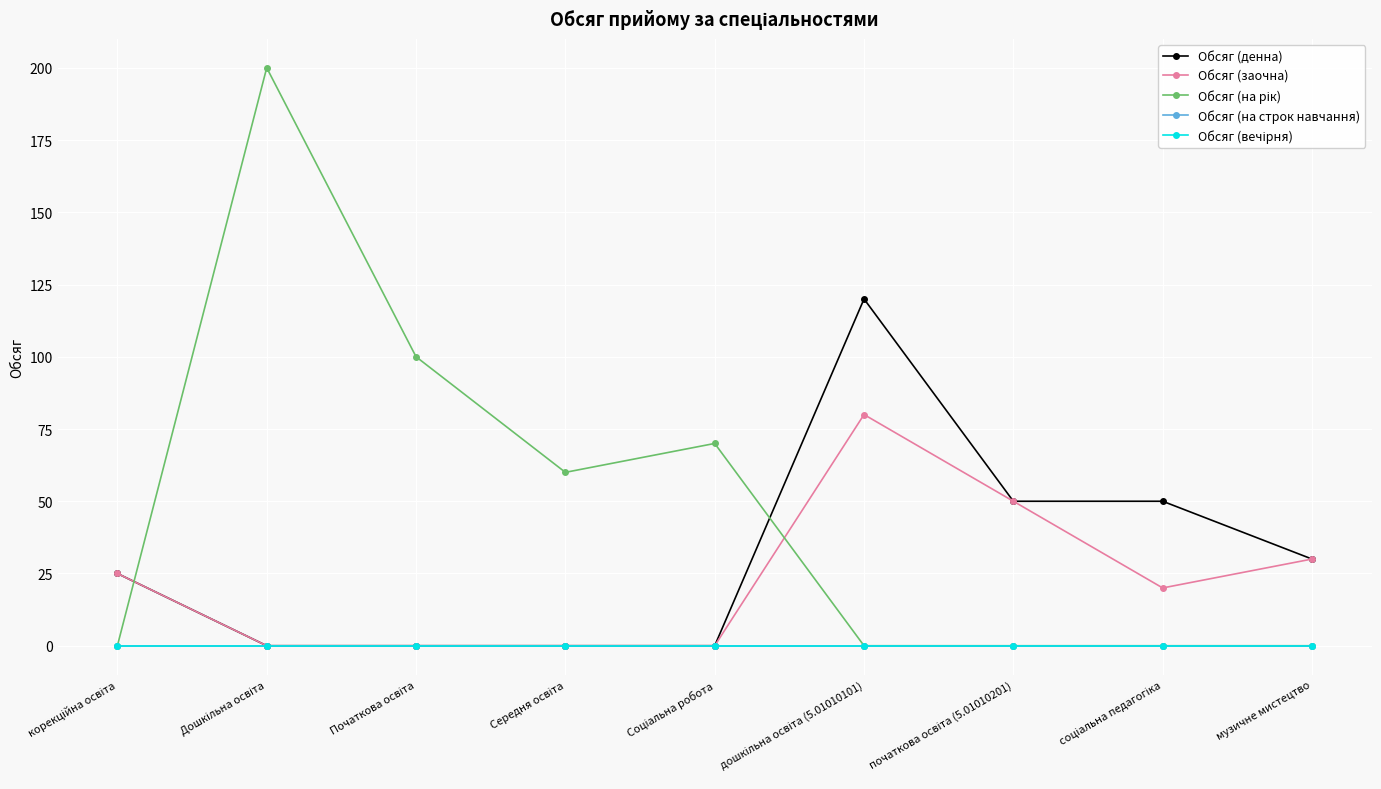

Does the chart have visible grid lines?

Yes